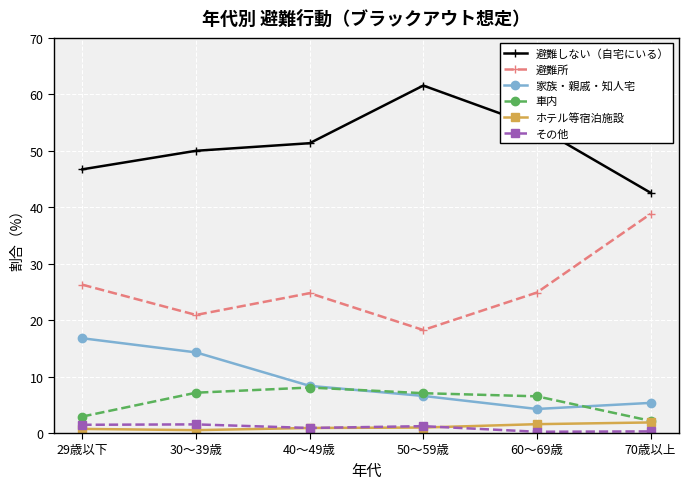

At which label does その他 first exceed 1?

29歳以下